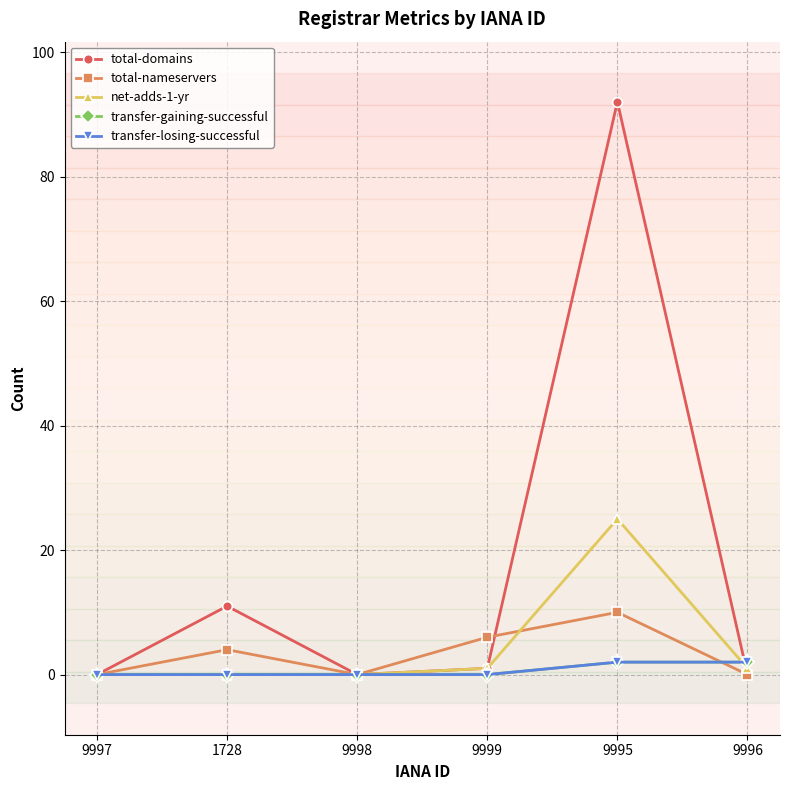

True or false: total-nameservers has a value of 4 at 9996.

False